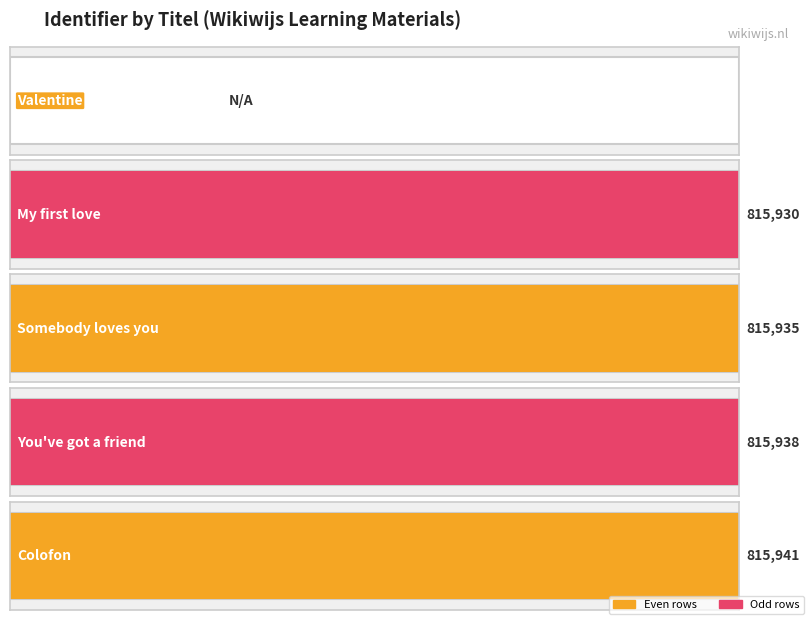

How many data points are above 815935?

2